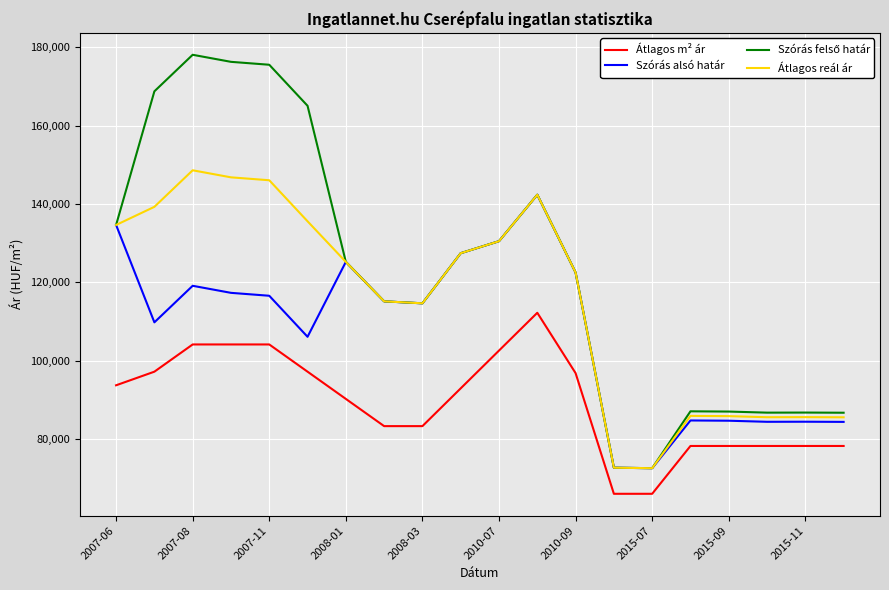

True or false: Átlagos reál ár and Átlagos m² ár cross at least once.

False